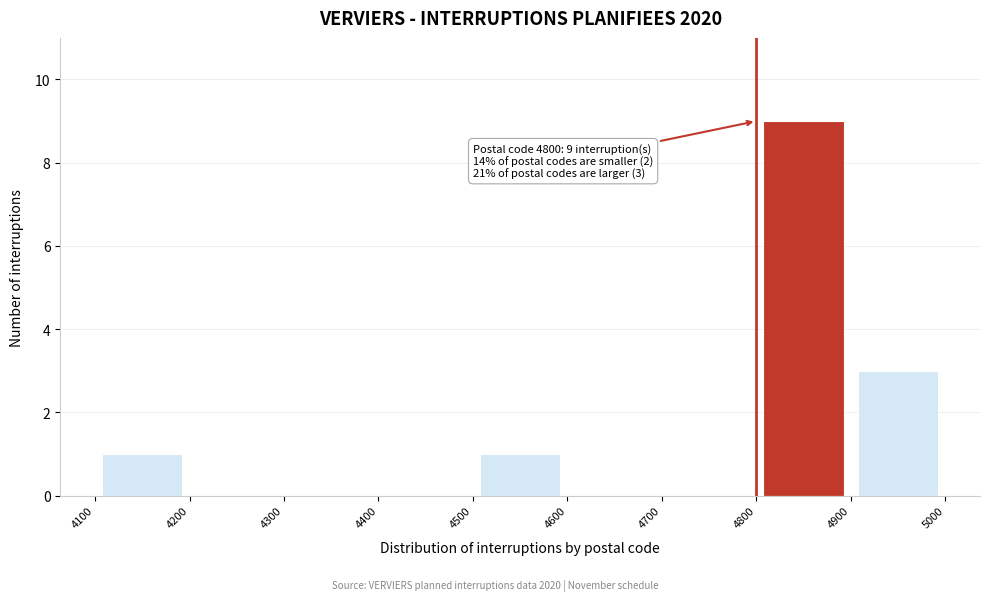

Over which range of the x-axis is the bar tallest?

4800 to 4900